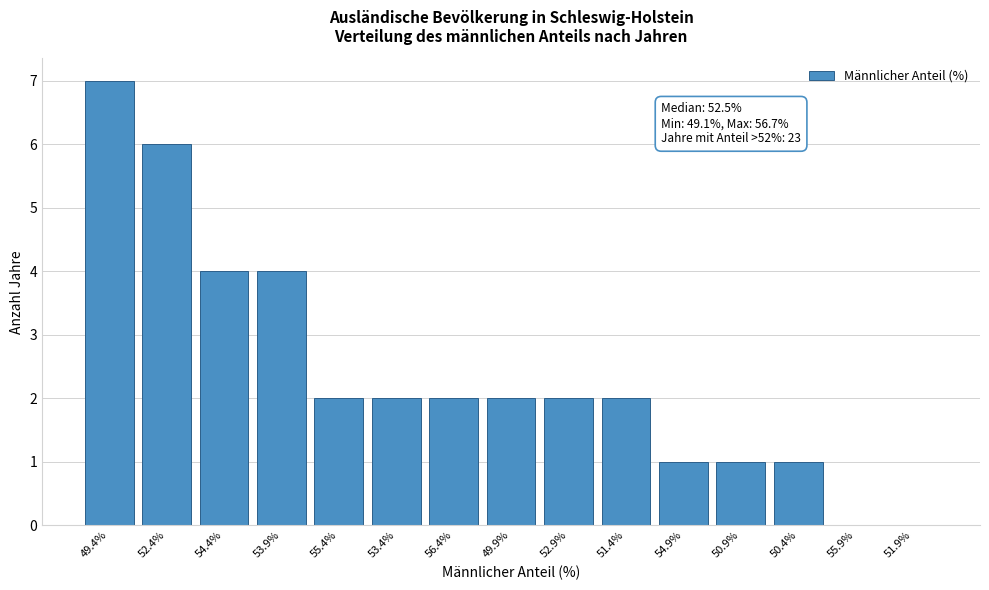

Reading right to left, what are all the values shown in this chart?

51.9%=0	55.9%=0	50.4%=1	50.9%=1	54.9%=1	51.4%=2	52.9%=2	49.9%=2	56.4%=2	53.4%=2	55.4%=2	53.9%=4	54.4%=4	52.4%=6	49.4%=7